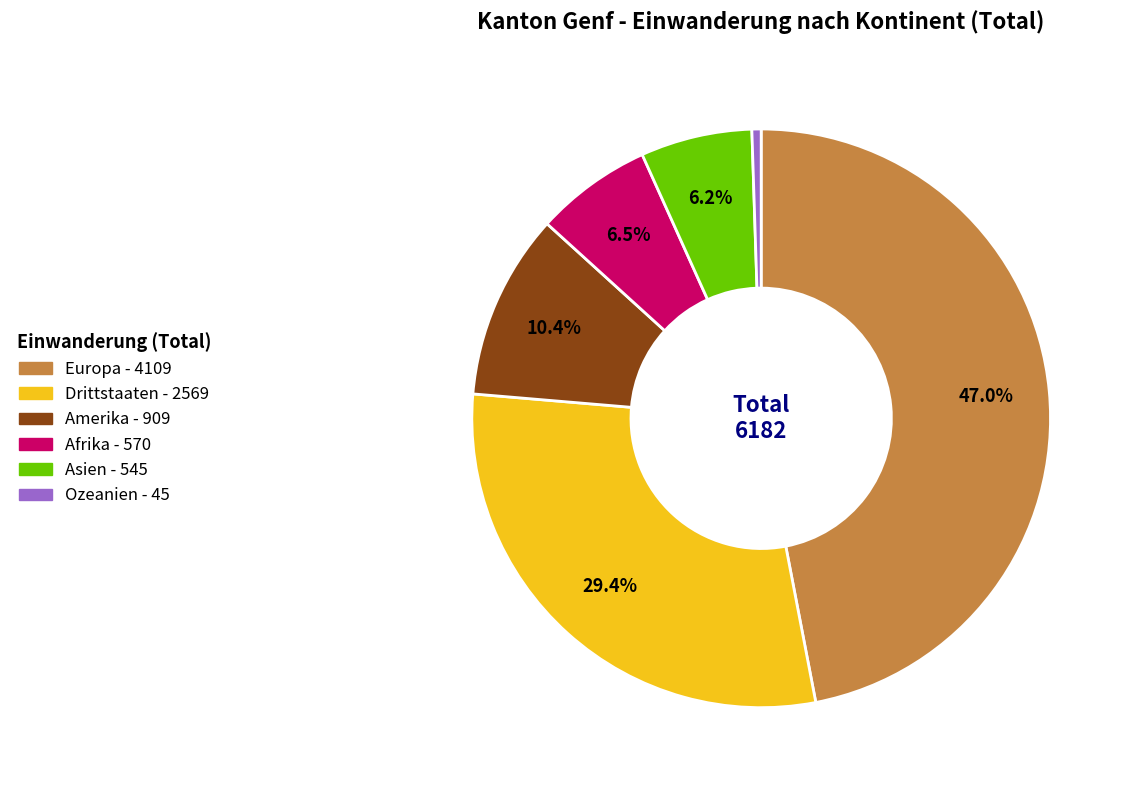

Which slice is the smallest?

Ozeanien